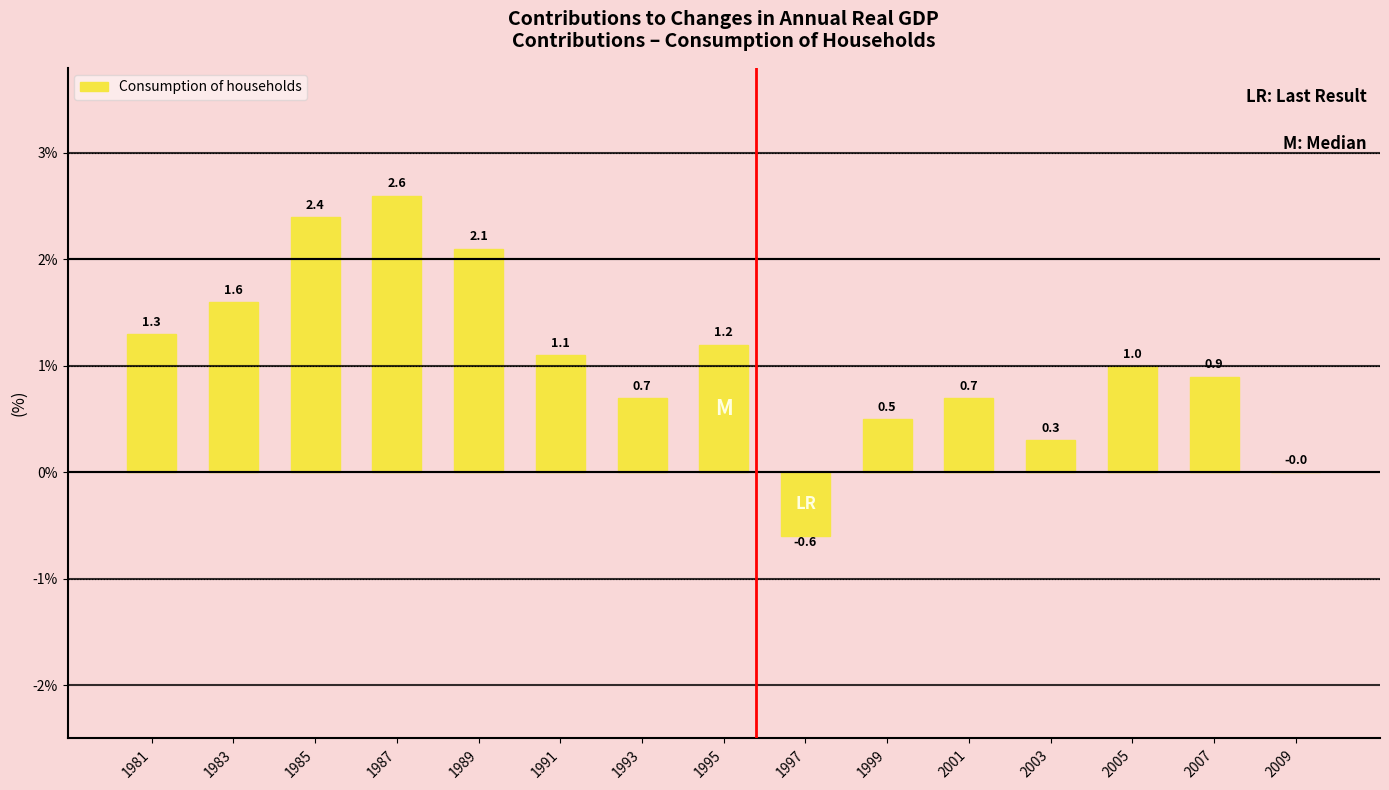

Is it true that the value at 1999 is 0.3?

False